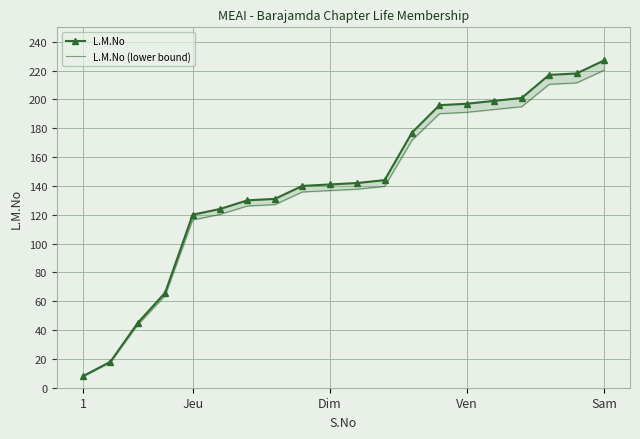

True or false: L.M.No (lower bound) has a value of 160.1 at 5.

False